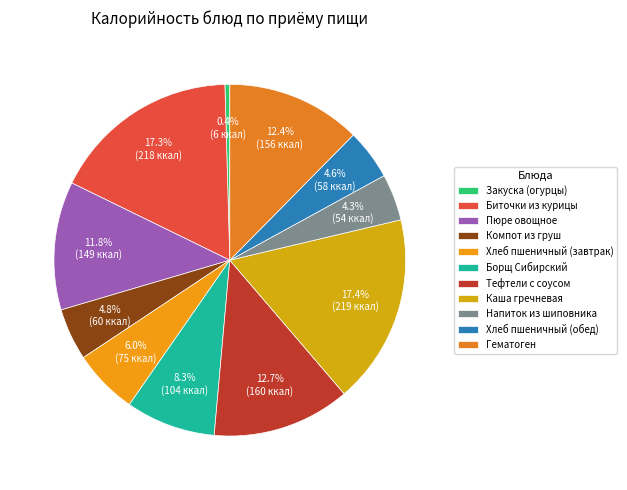

How many slices are in this pie chart?

11